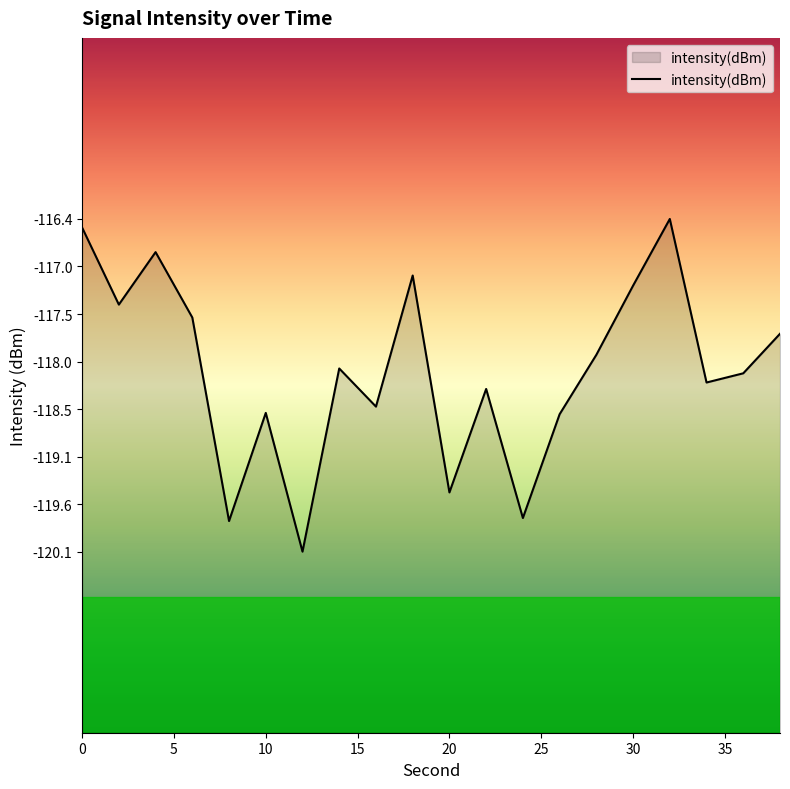

Does the chart display data point markers on the line(s)?

No